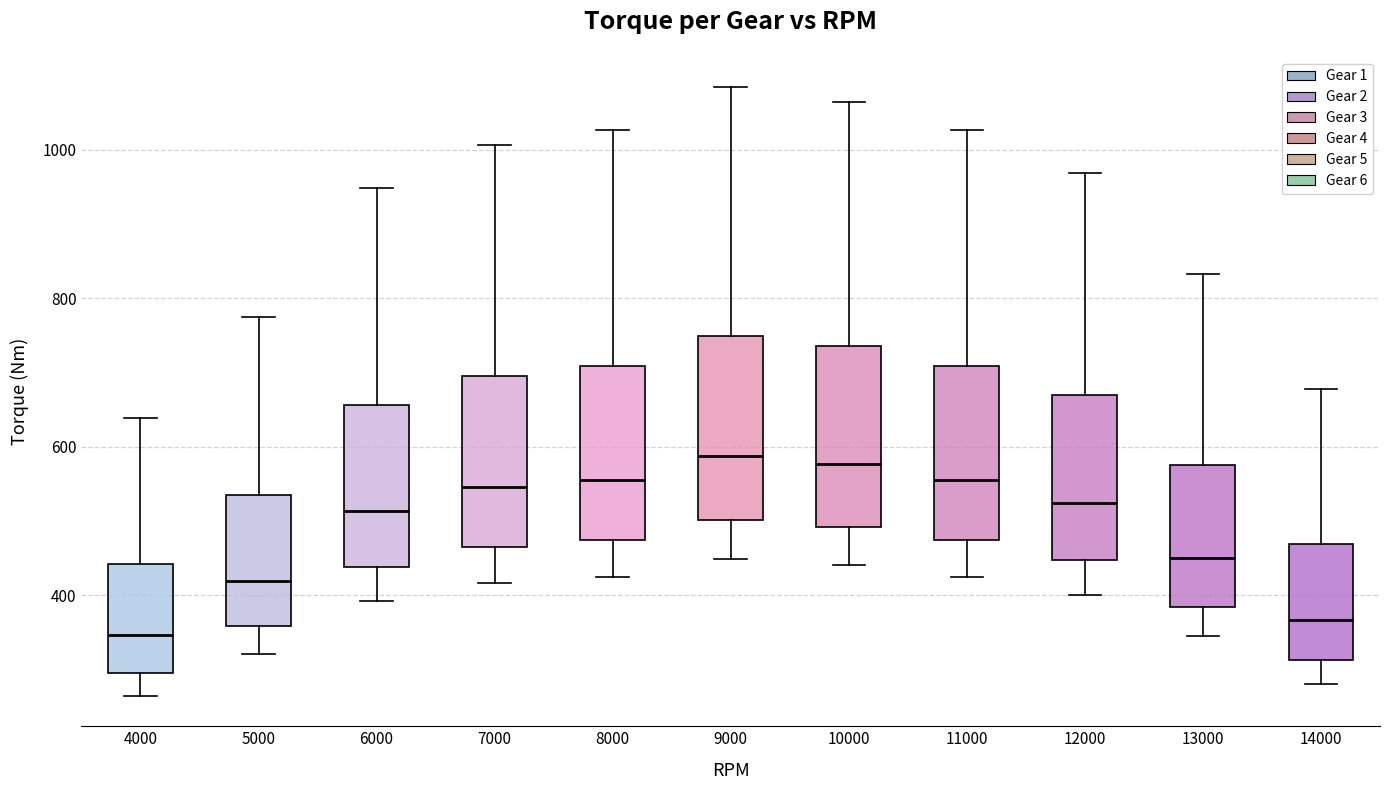

Reading left to right, transcribe this box plot: for each box, give where its median line is, the range the box spans, and where its two whiskers end, as read against the y-axis. The values are not printed on the chart, so give them approximately, as read against the axis.

4000: median 340, box 300 to 440, whiskers 260 to 640
5000: median 420, box 360 to 540, whiskers 320 to 780
6000: median 520, box 440 to 660, whiskers 400 to 940
7000: median 540, box 460 to 700, whiskers 420 to 1000
8000: median 560, box 480 to 700, whiskers 420 to 1020
9000: median 580, box 500 to 740, whiskers 440 to 1080
10000: median 580, box 500 to 740, whiskers 440 to 1060
11000: median 560, box 480 to 700, whiskers 420 to 1020
12000: median 520, box 440 to 660, whiskers 400 to 960
13000: median 460, box 380 to 580, whiskers 340 to 840
14000: median 360, box 320 to 460, whiskers 280 to 680